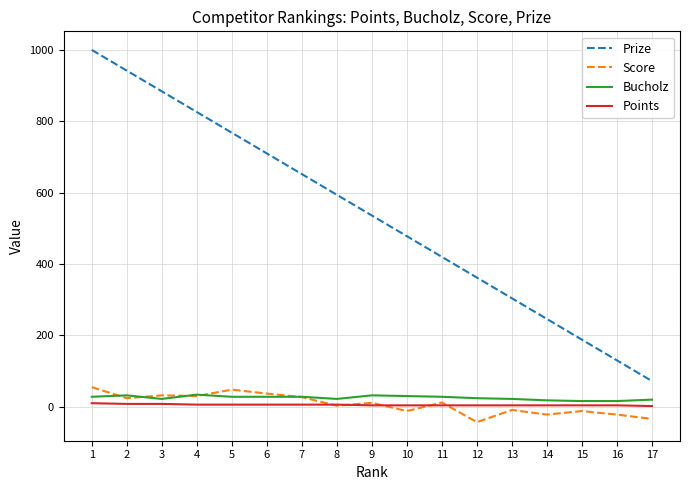

At which category is the sum across all series the highest?

1